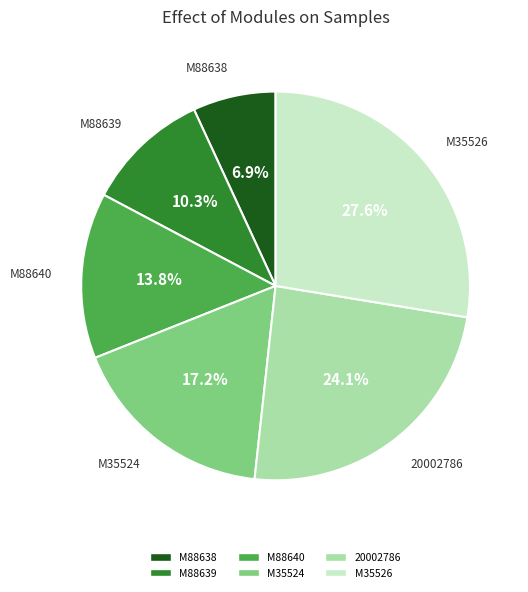

What is the smallest slice in the pie chart?

M88638